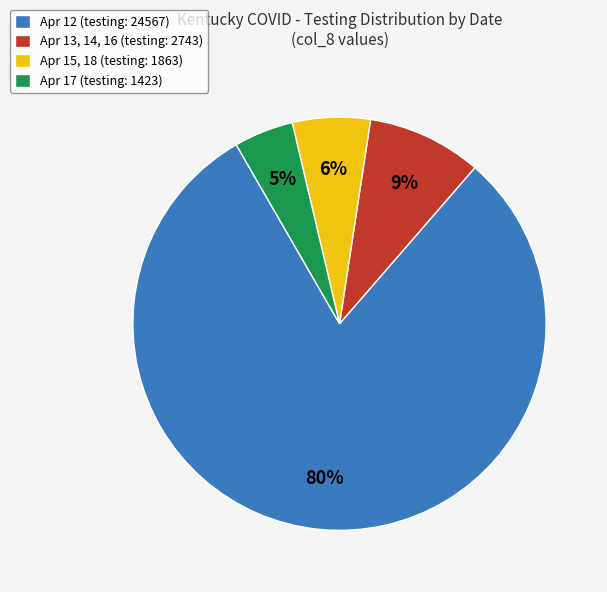

Which category accounts for the majority?

Apr 12 (testing: 24567)